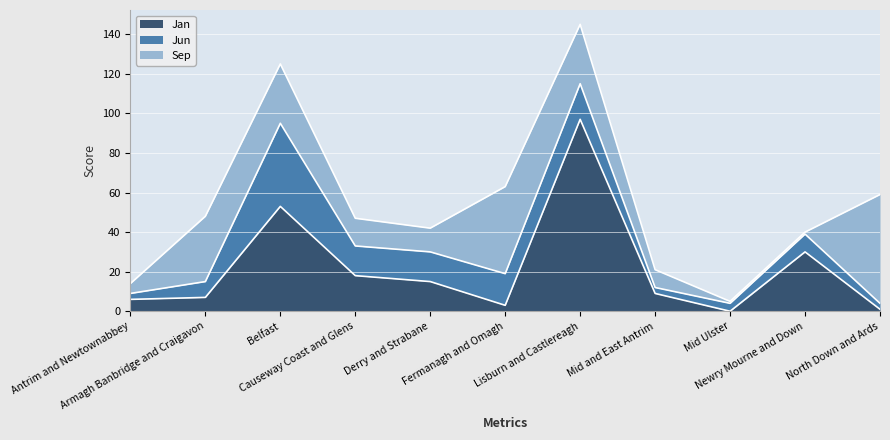

The value of Jun at Lisburn and Castlereagh is 11. True or false?

False